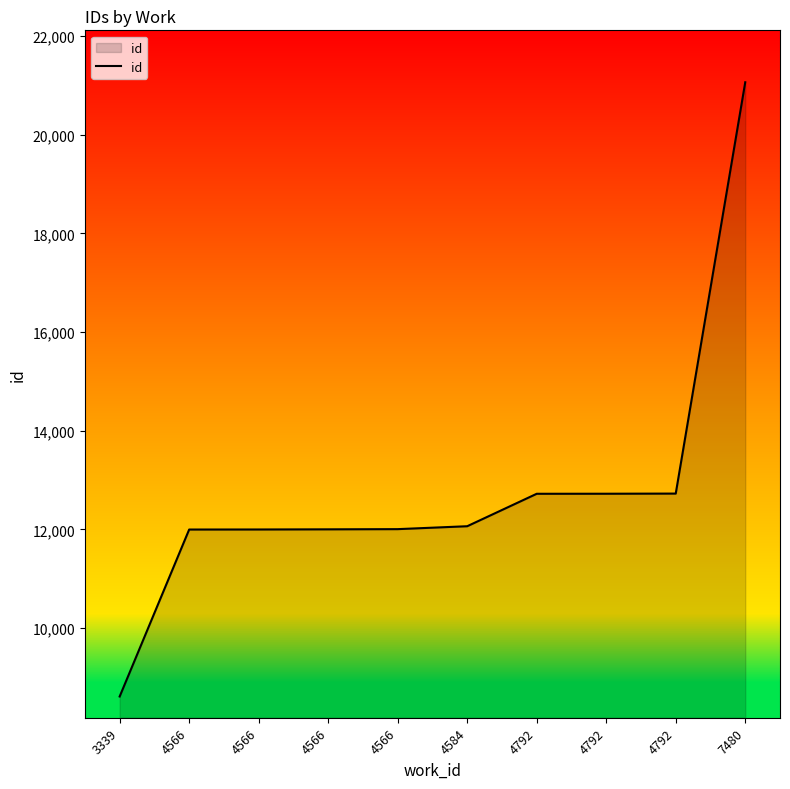

List the labels in order of value, largest first.

7480, 4792, 4792, 4792, 4584, 4566, 4566, 4566, 4566, 3339